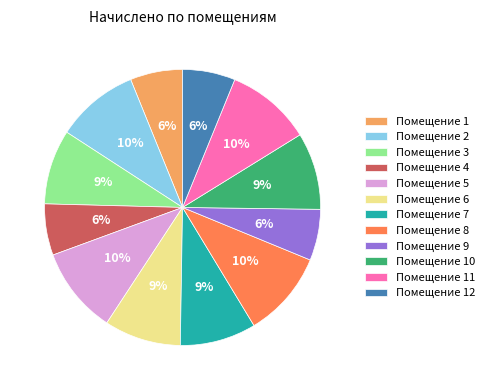

What is the ratio of the value at Помещение 4 to the value at Помещение 7?

0.7